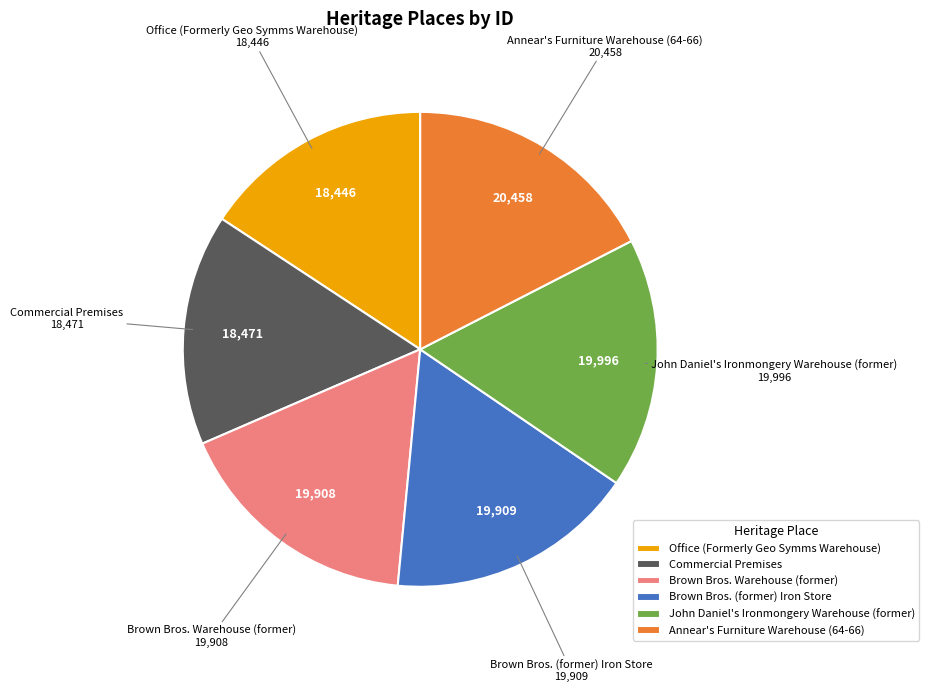

Does Office (Formerly Geo Symms Warehouse) account for over 50% of the chart?

No